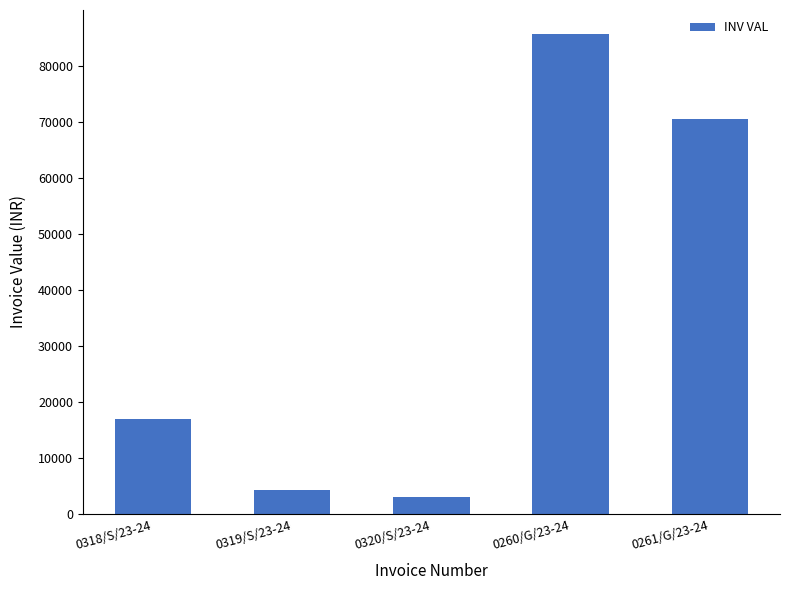

Where is the data nearest to the value 44337?

0261/G/23-24